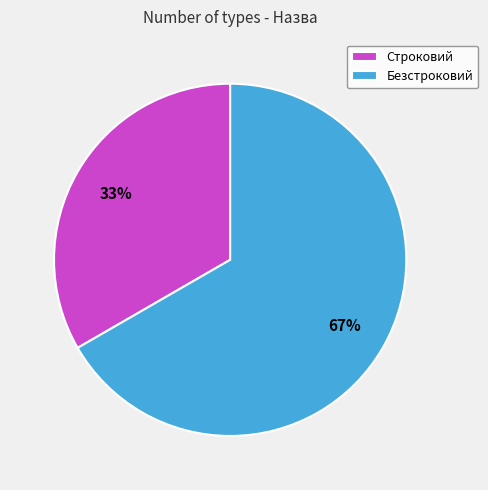

Is it true that Строковий is 33% of the pie?

True